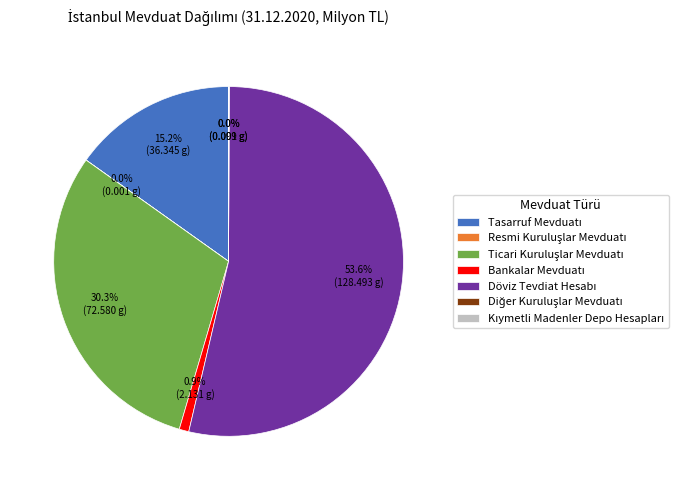

Does any single category account for the majority?

Yes